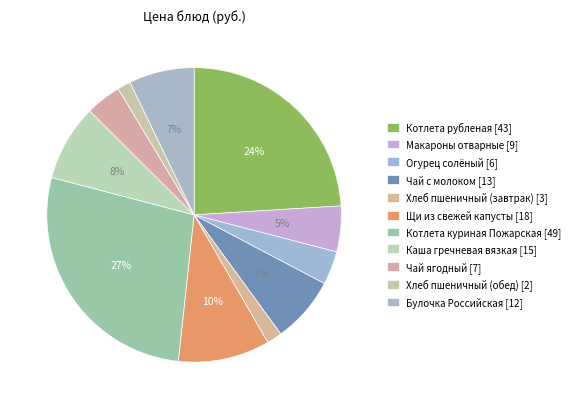

How many slices are in this pie chart?

11